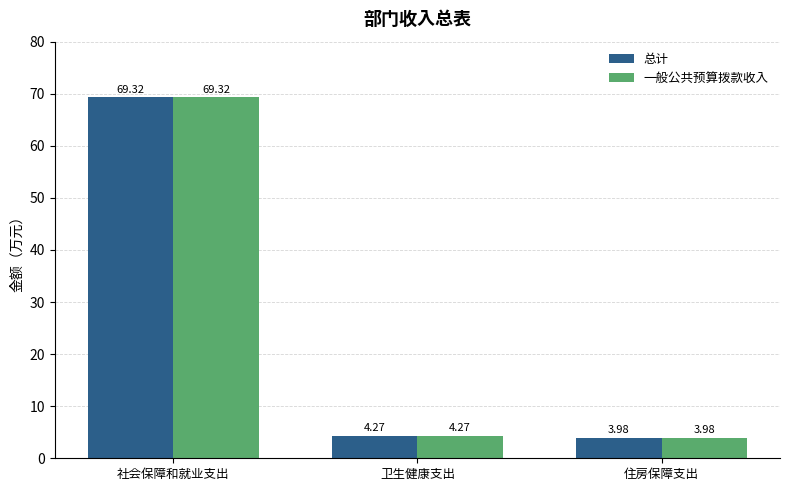

Is it true that 一般公共预算拨款收入 equals 104.3 at 社会保障和就业支出?

False